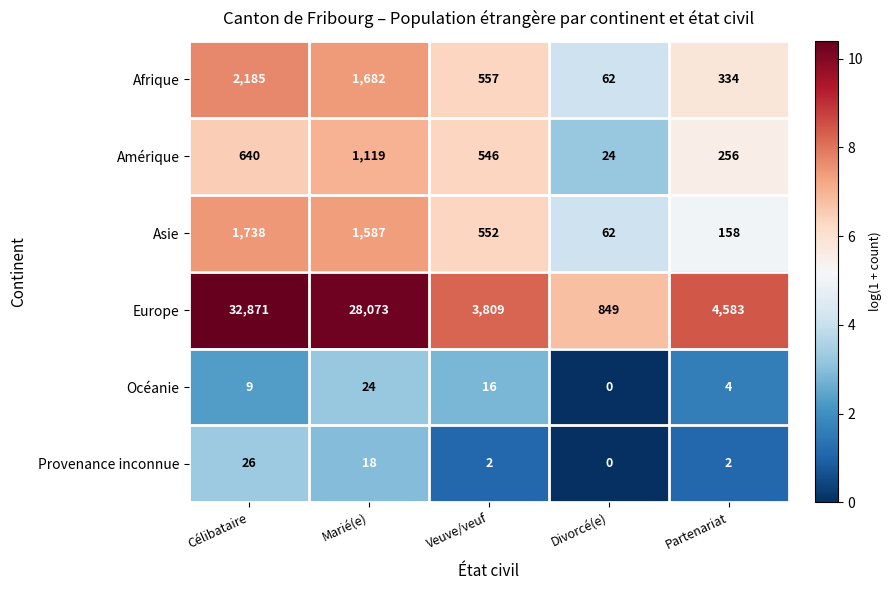

Between Célibataire and Partenariat, which series saw the biggest shift?

Europe